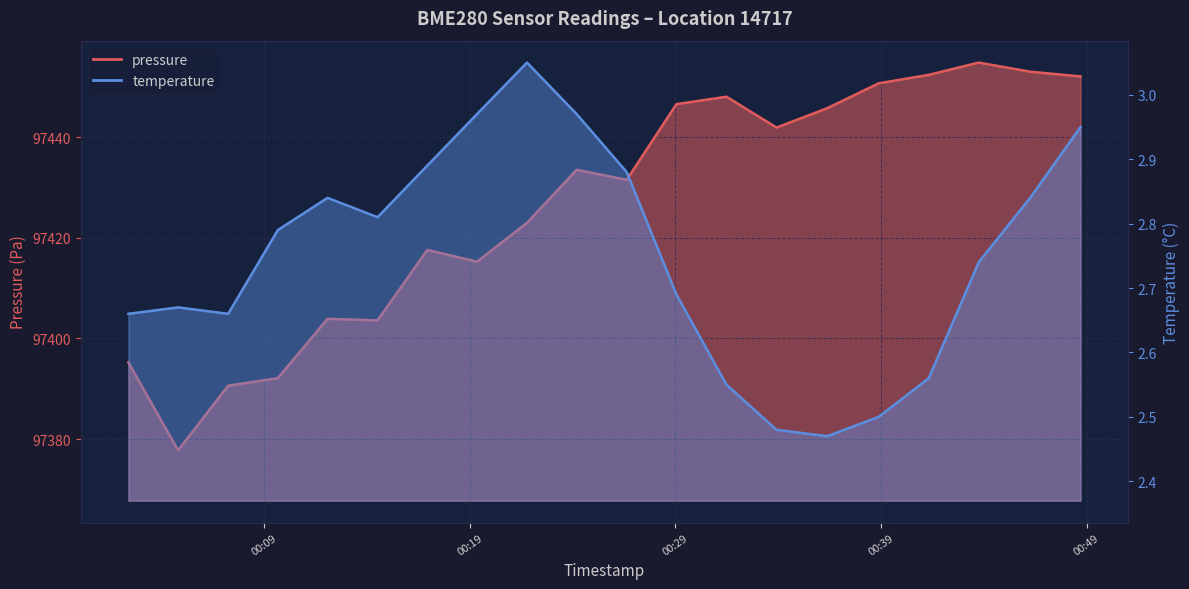

At which category does temperature reach its first local peak?

2022-11-20T00:04:49